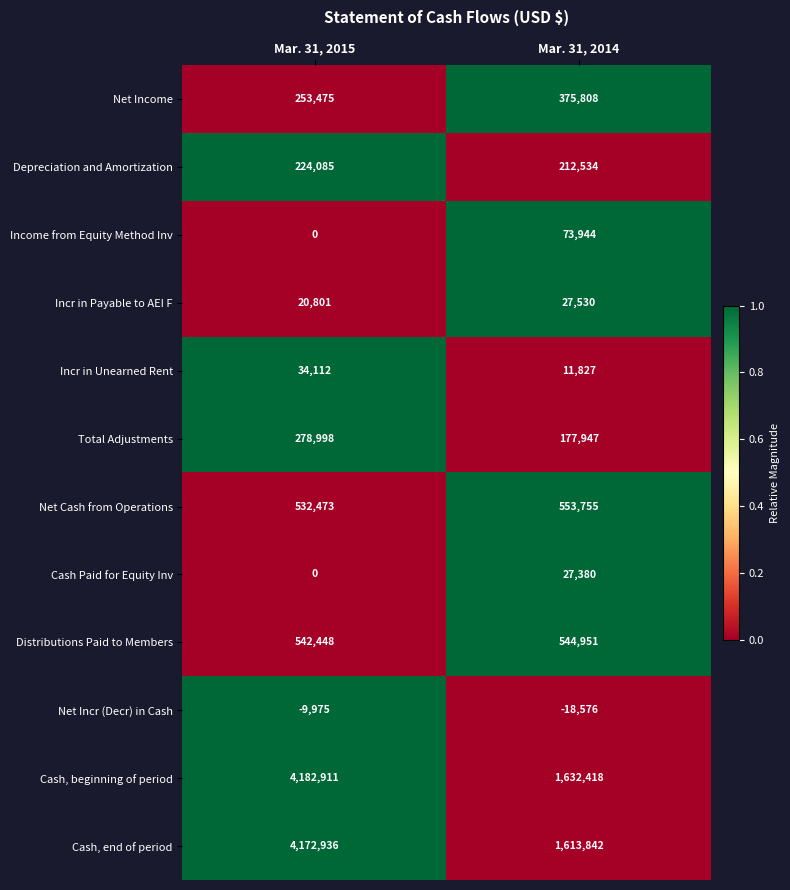

Where is Depreciation and Amortization nearest to the value 218309?

Mar. 31, 2014